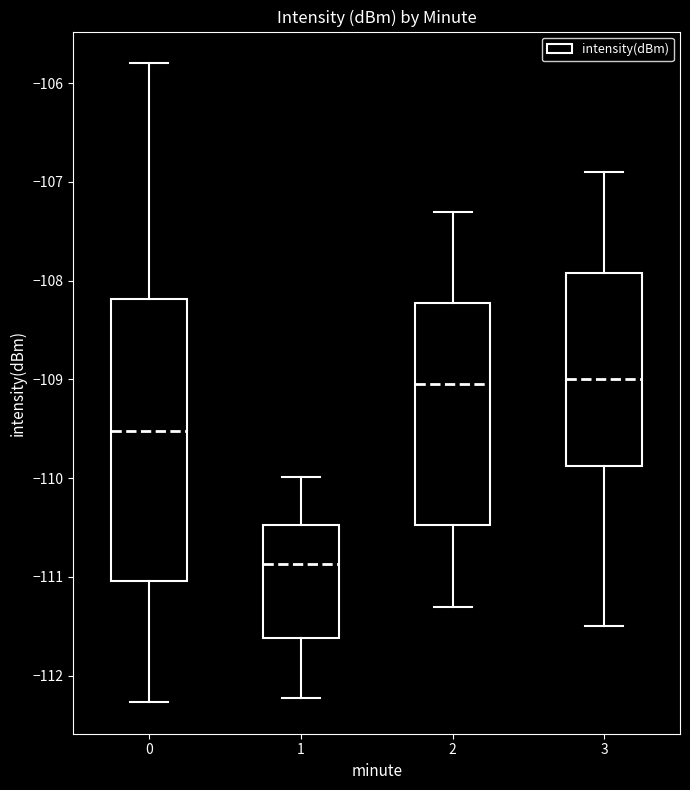

Reading left to right, read every box against the y-axis: the position of its median line, the range the box covers, and the ends of its whiskers. The values are not printed on the chart, so give them approximately, as read against the axis.

0: median -109.5, box -111.0 to -108.2, whiskers -112.3 to -105.8
1: median -110.9, box -111.6 to -110.5, whiskers -112.2 to -110.0
2: median -109.0, box -110.5 to -108.2, whiskers -111.3 to -107.3
3: median -109.0, box -109.9 to -107.9, whiskers -111.5 to -106.9